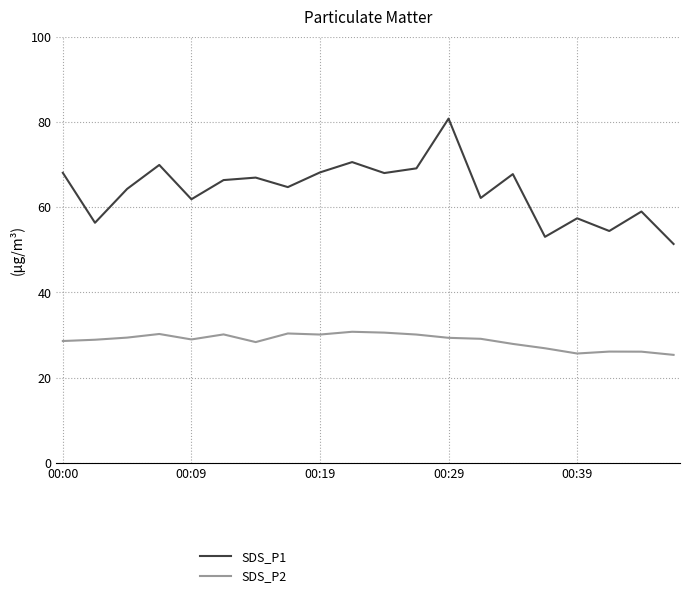

Is this an area chart (filled region under the line)?

No